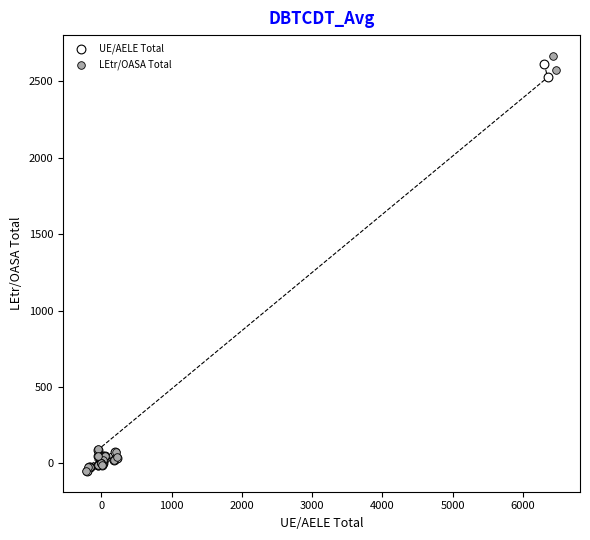

Which series has the largest Y range (max minus min)?

LEtr/OASA Total